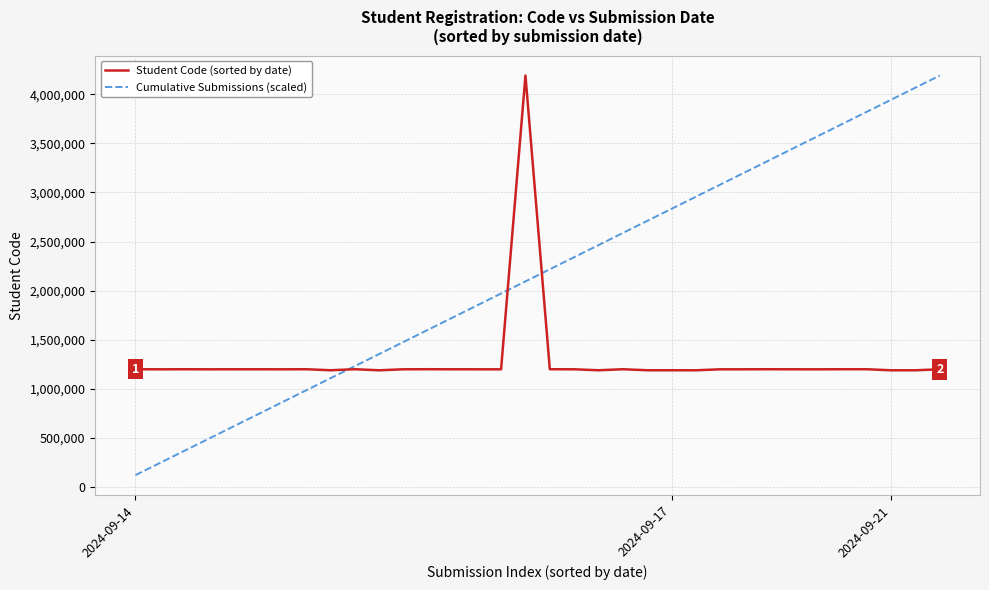

What is the difference between the maximum and minimum values in the Student Code (sorted by date) series?

3000278.0